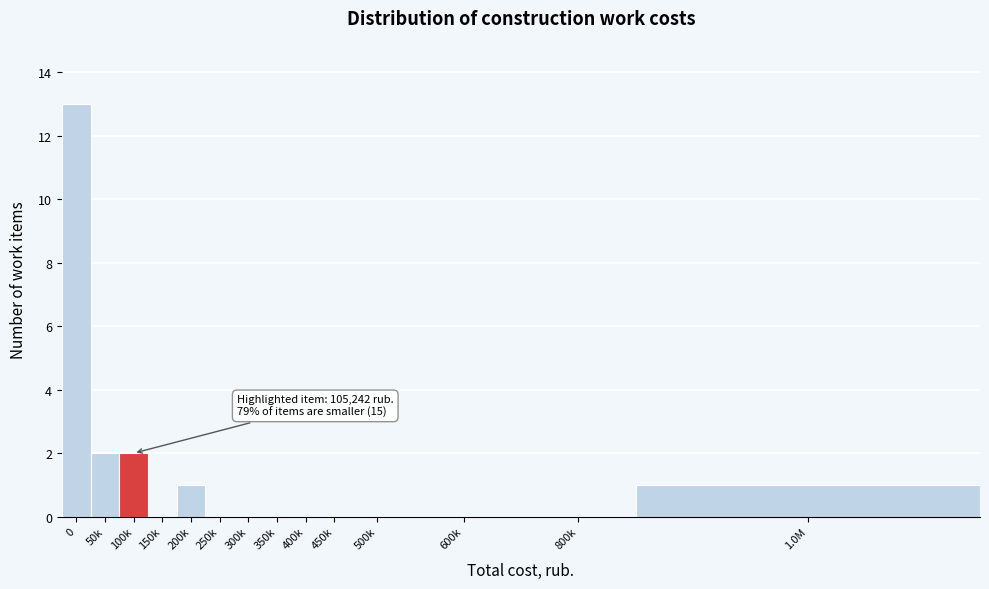

Reading left to right, what are all the values shown in this chart?

0=13	50k=2	100k=2	150k=0	200k=1	250k=0	300k=0	350k=0	400k=0	450k=0	500k=0	600k=0	800k=0	1.0M=1